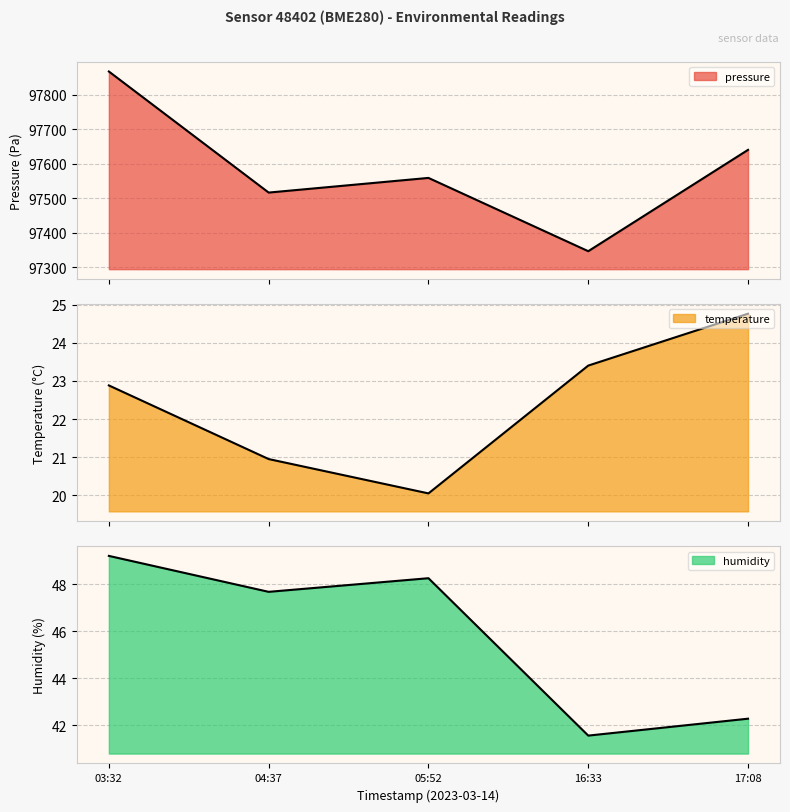

What is the label of the 4th point from the right?

04:37